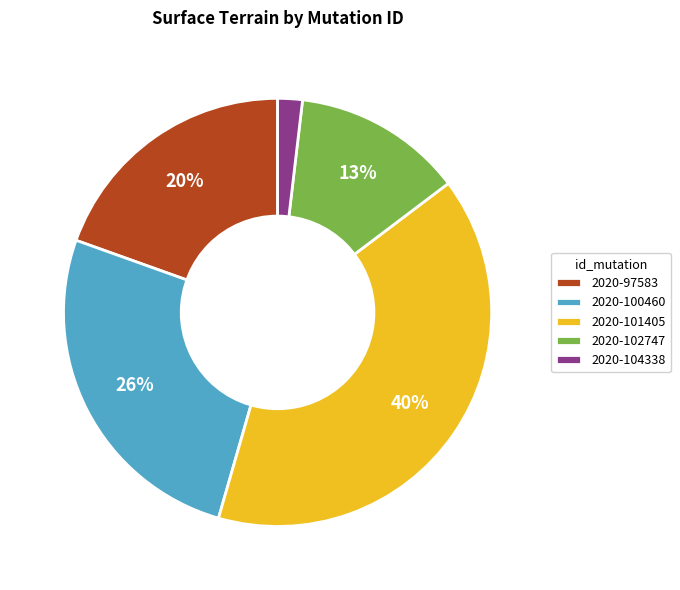

To the nearest percent, what percentage of the pie is 2020-97583?

20%